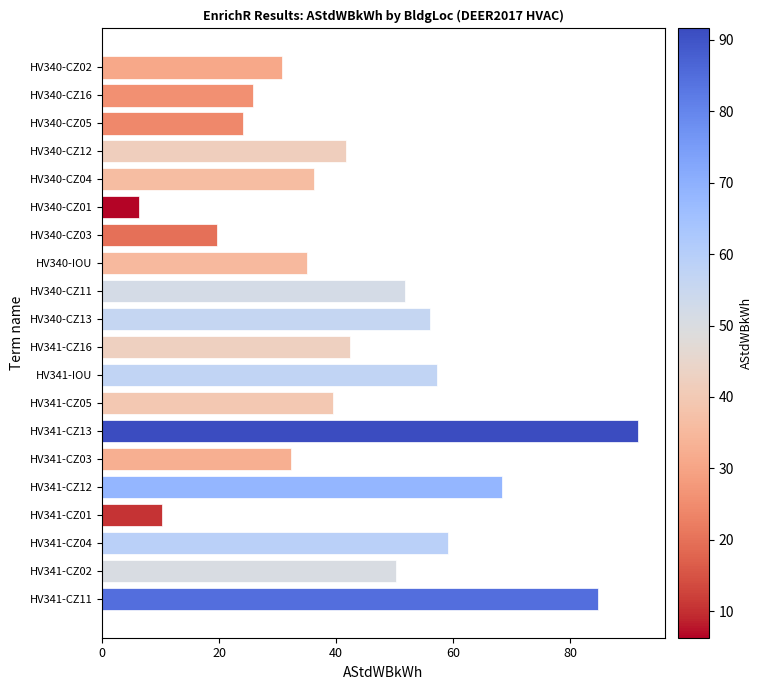

Reading top to bottom, transcribe all the data shown in this chart.

HV340-CZ02=30.7	HV340-CZ16=25.8	HV340-CZ05=24.1	HV340-CZ12=41.7	HV340-CZ04=36.2	HV340-CZ01=6.3	HV340-CZ03=19.7	HV340-IOU=35.0	HV340-CZ11=51.8	HV340-CZ13=56.0	HV341-CZ16=42.3	HV341-IOU=57.2	HV341-CZ05=39.4	HV341-CZ13=91.6	HV341-CZ03=32.3	HV341-CZ12=68.3	HV341-CZ01=10.3	HV341-CZ04=59.2	HV341-CZ02=50.3	HV341-CZ11=84.7